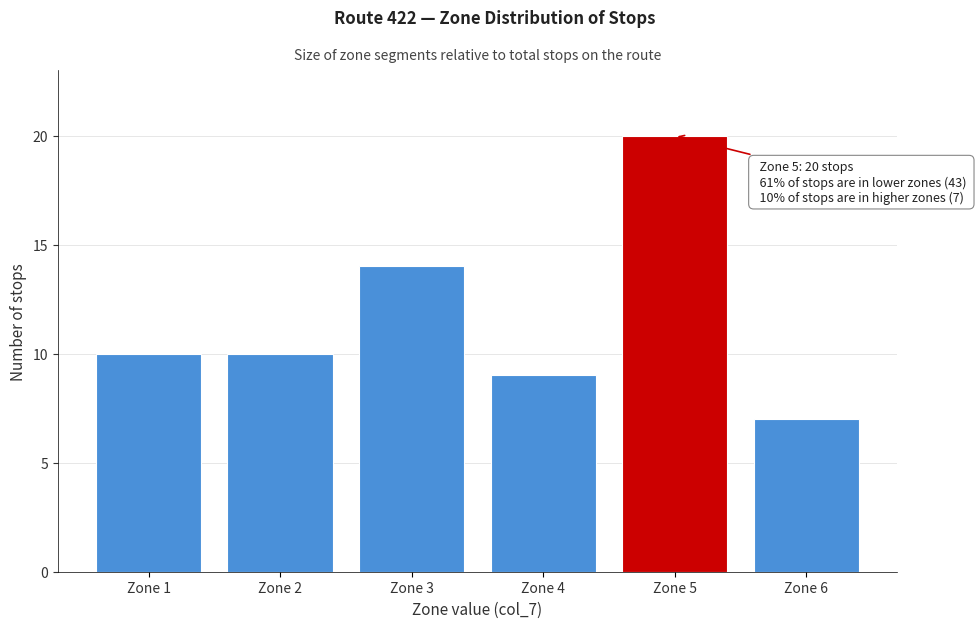

Reading right to left, what are all the values shown in this chart?

7	20	9	14	10	10